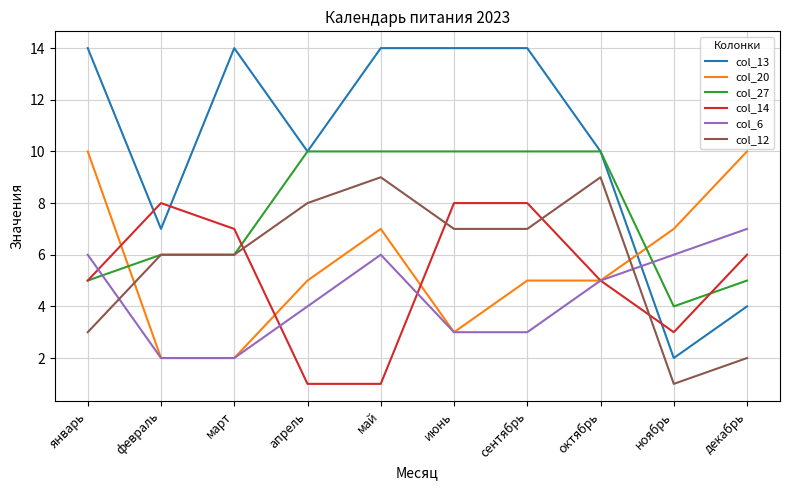

Which series has the largest range (max minus min)?

col_13